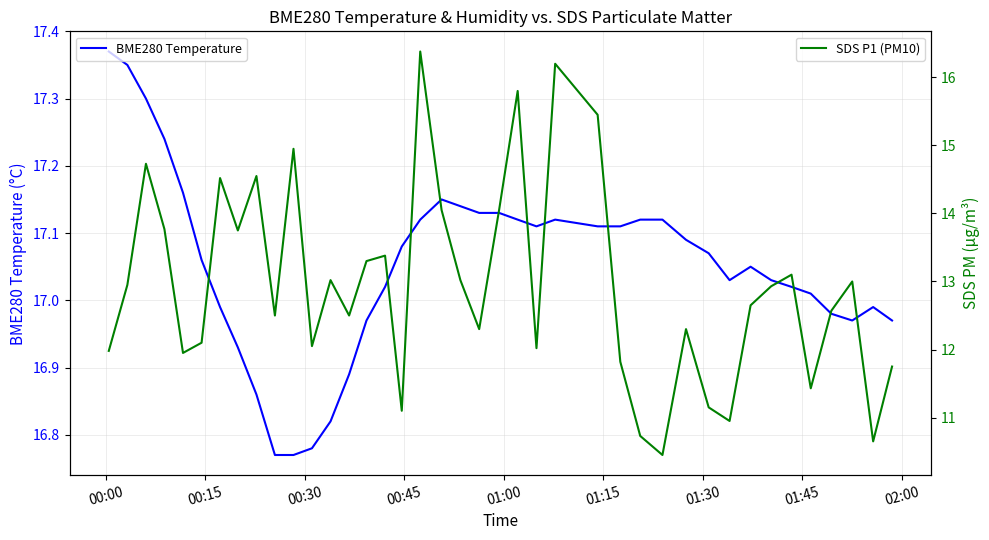

True or false: BME280 Temperature and SDS P1 (PM10) intersect in this chart.

False